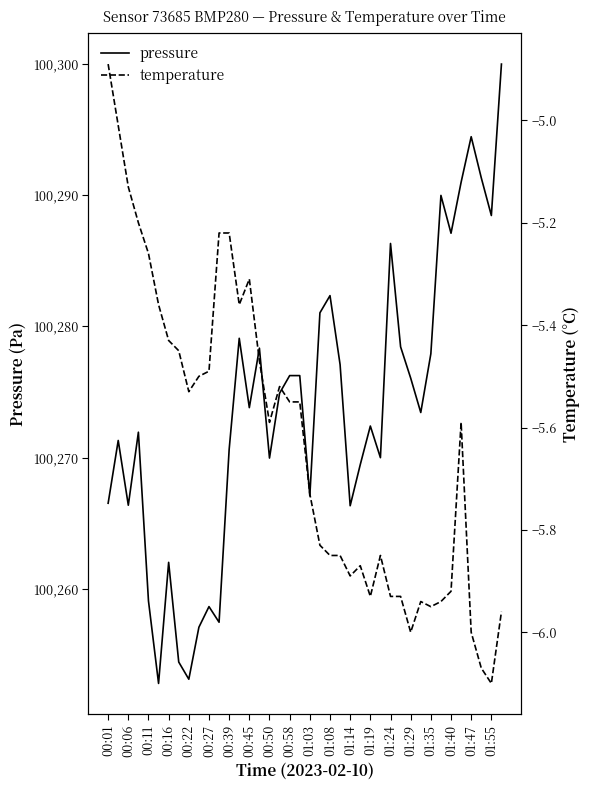

Is this an area chart (filled region under the line)?

No